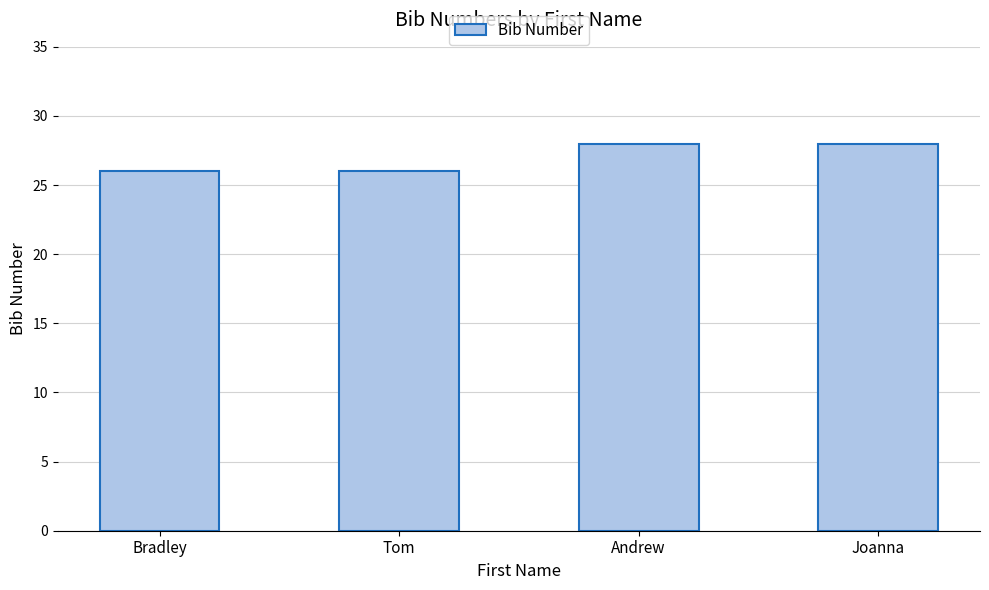

How many bars are there in total?

4